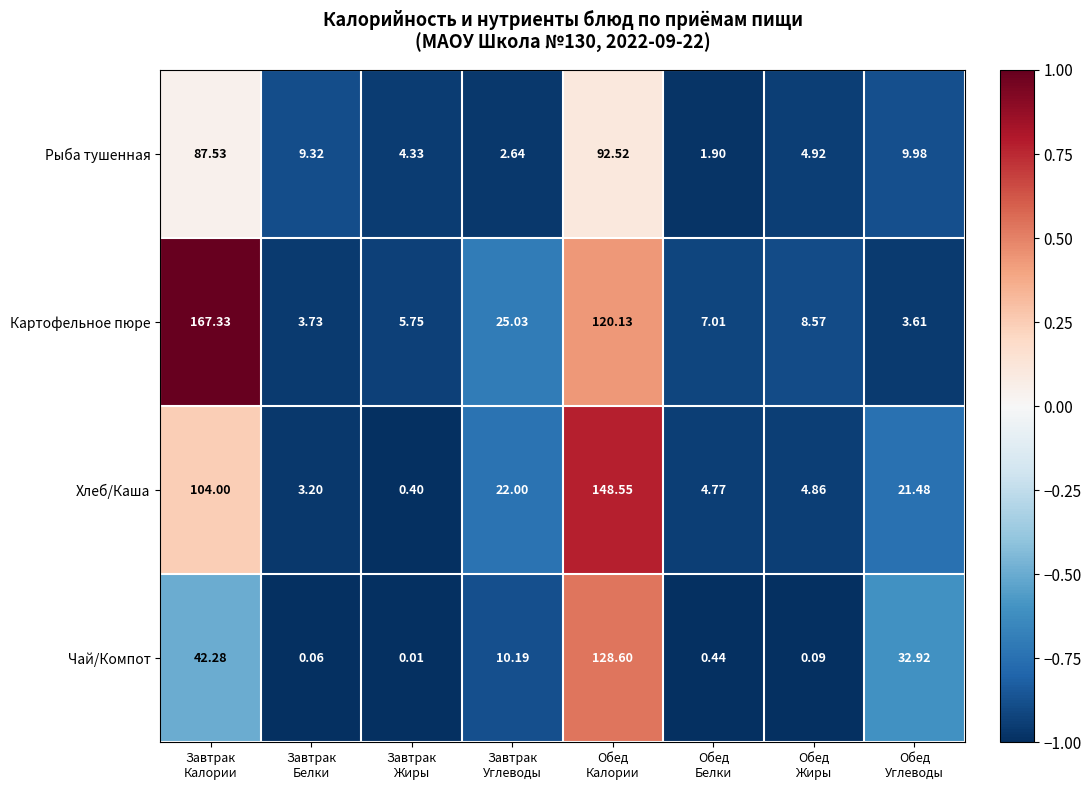

What is the total value across all series at Обед
Жиры?

18.4